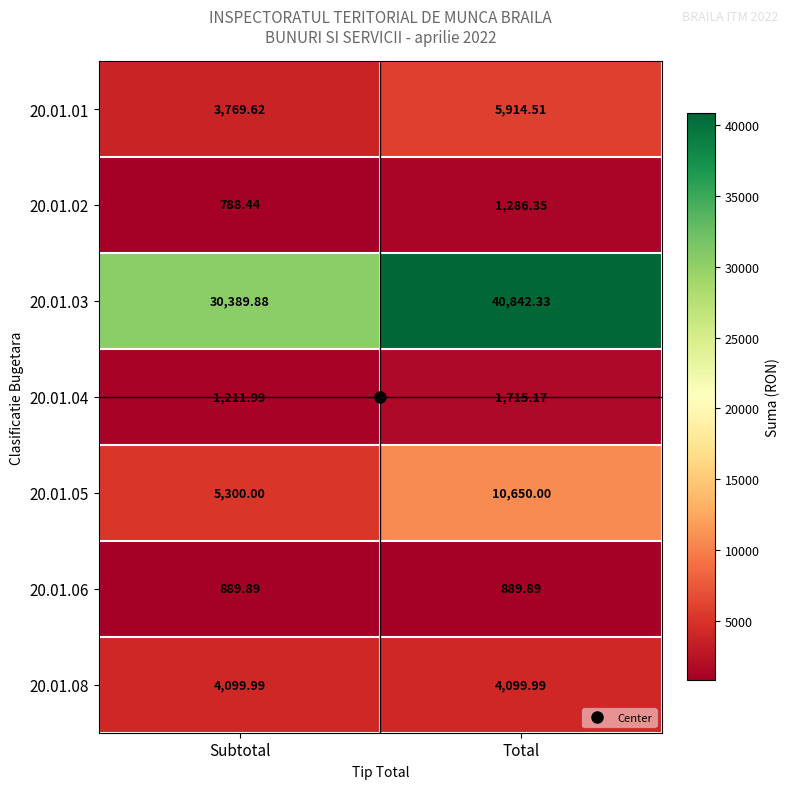

Which category has the highest value in the 20.01.01 series?

Total